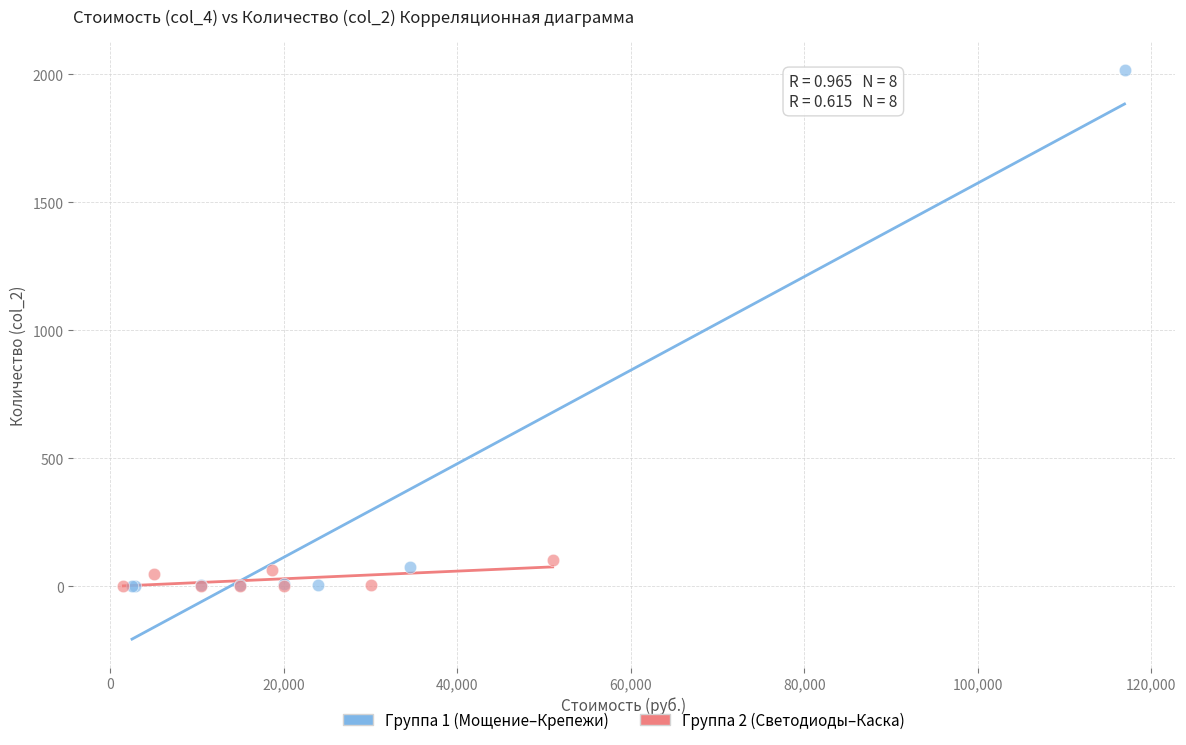

Which series has the largest Y range (max minus min)?

Группа 1 (Мощение–Крепежи)